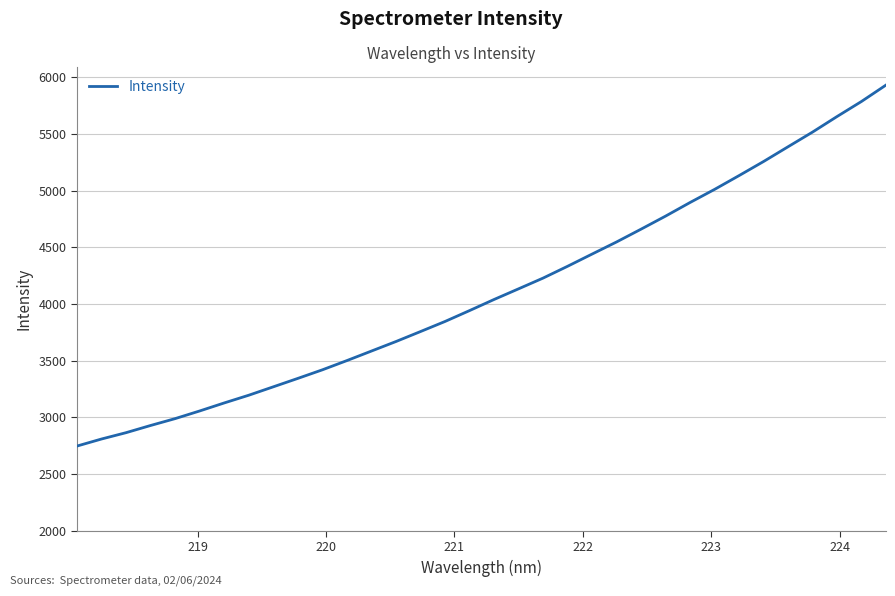

What is the minimum value shown in the chart?

2747.3